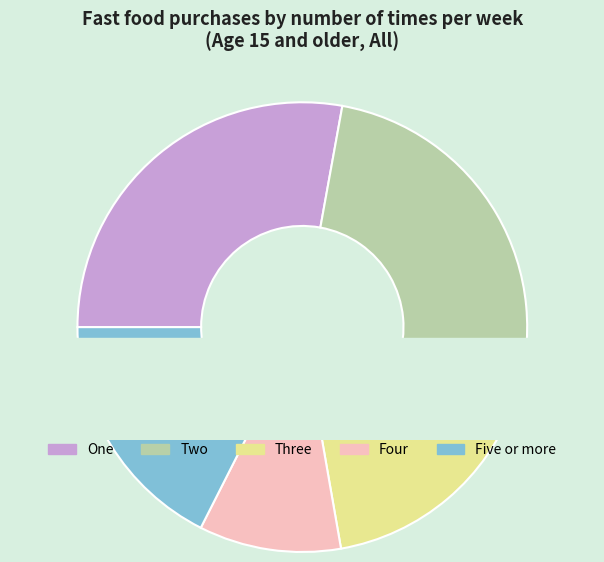

Which slice is the largest?

One